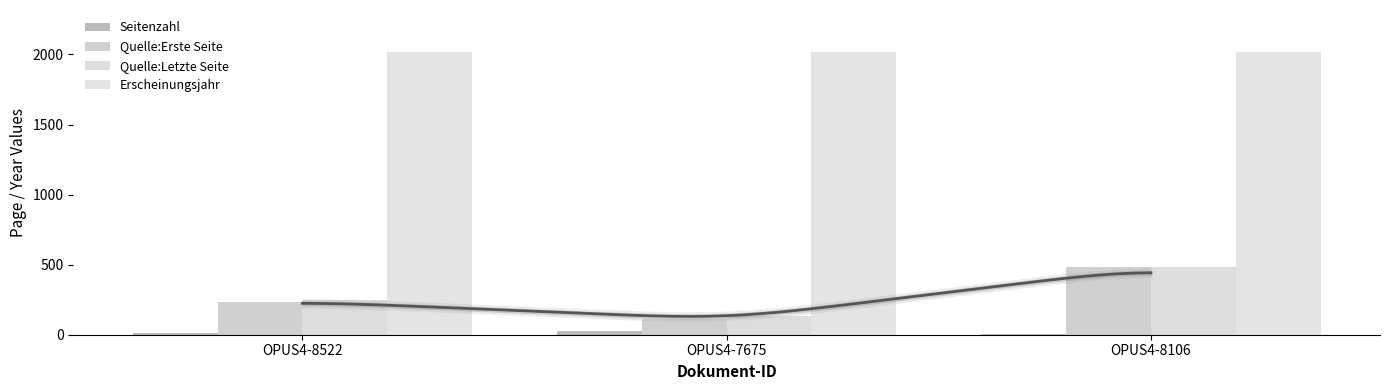

Which series changed the most between OPUS4-8522 and OPUS4-7675?

Quelle:Erste Seite